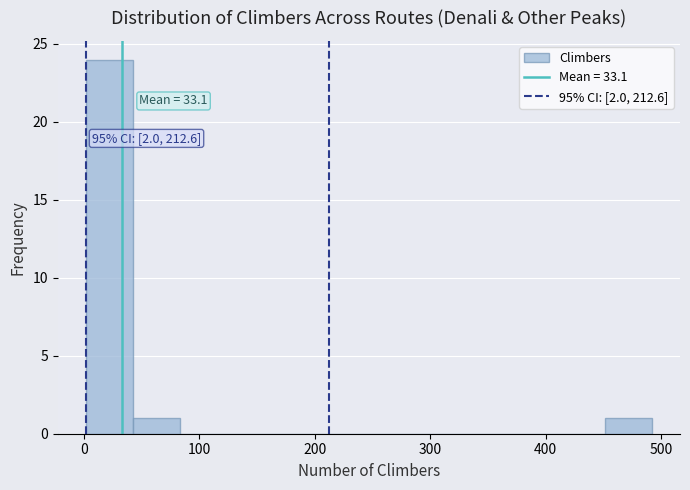

Which range on the x-axis has the tallest bar?

0 to 40